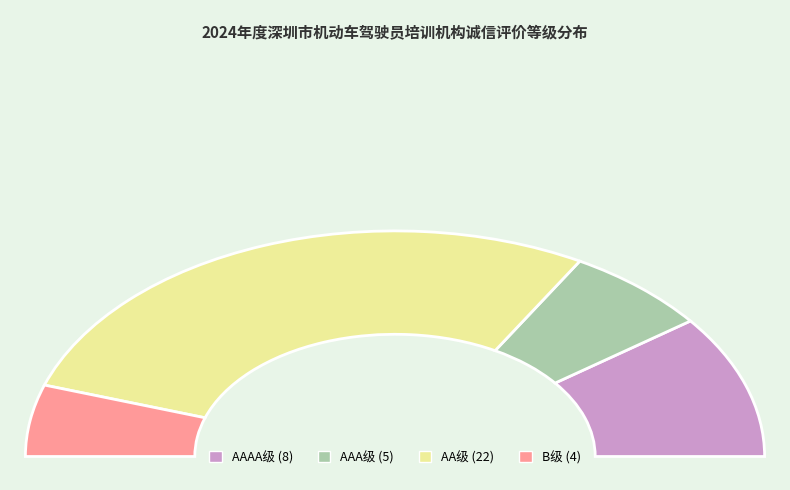

To the nearest percent, what percentage of the pie is B级?

10%